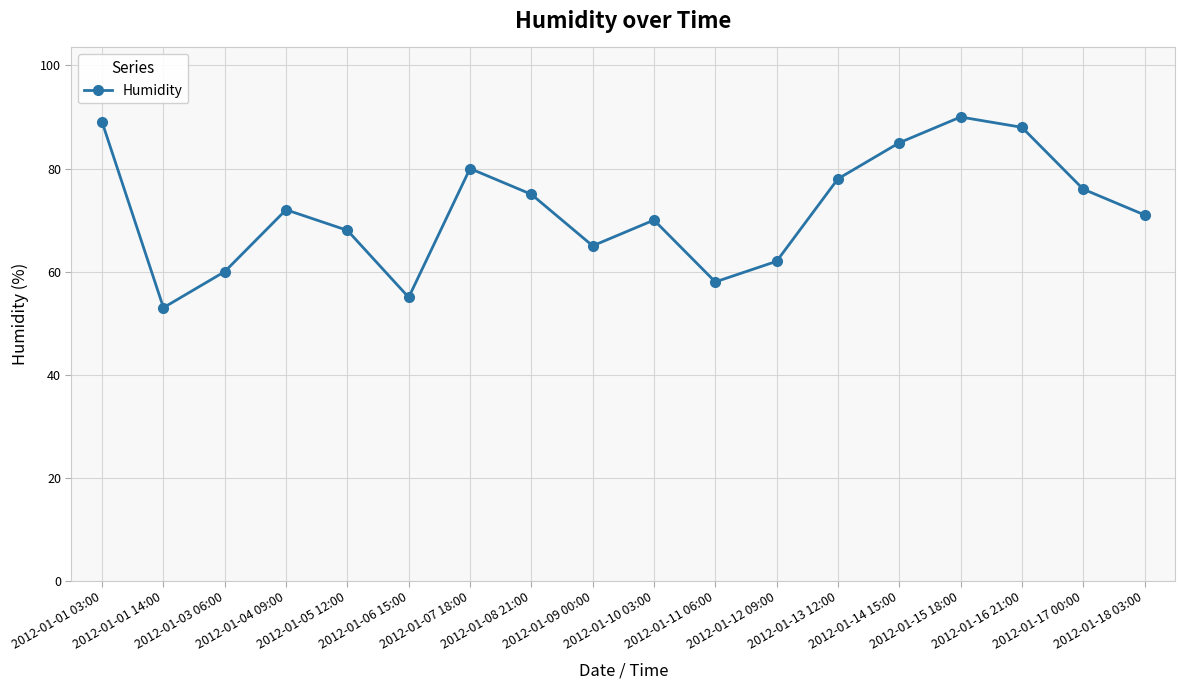

What is the label of the 12th point from the left?

2012-01-12 09:00